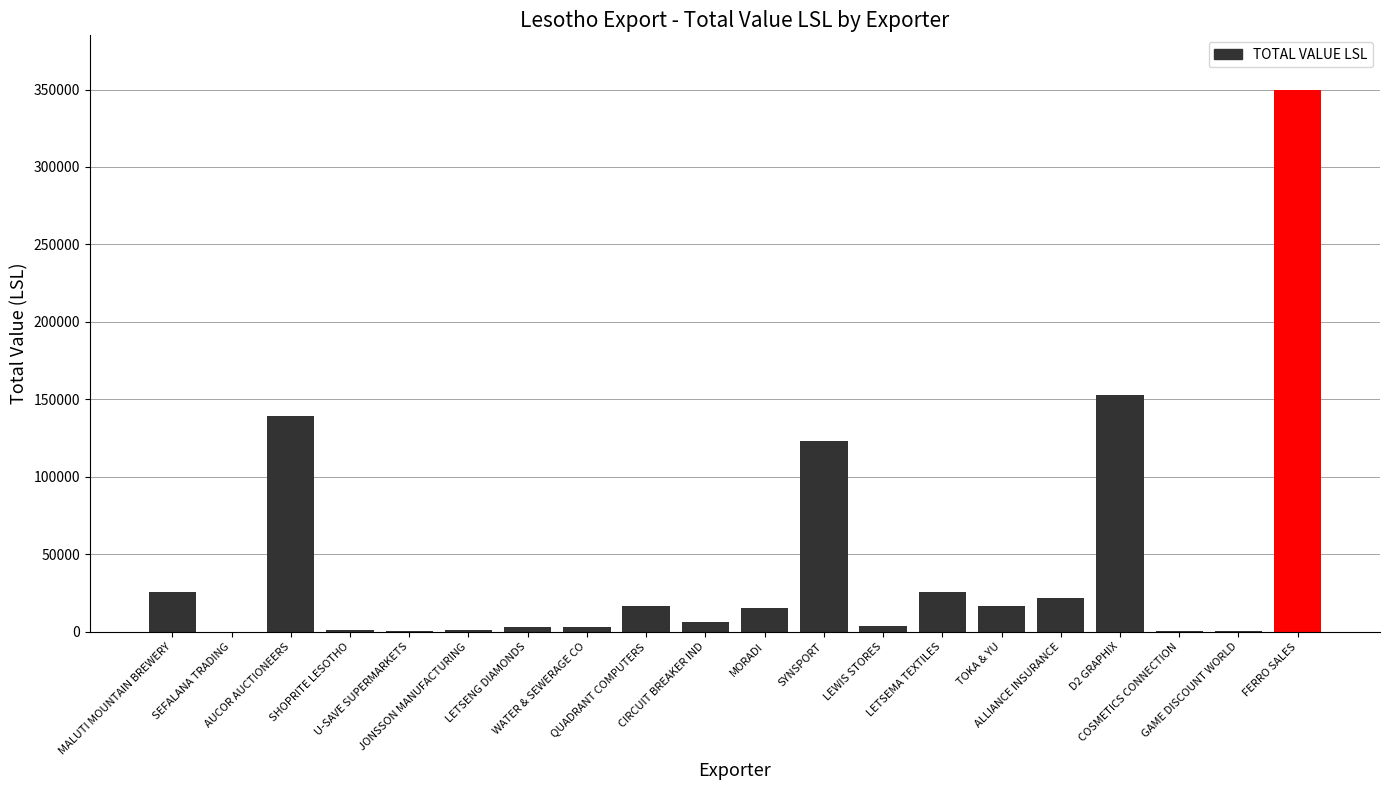

What is the sum of all values?

906467.3